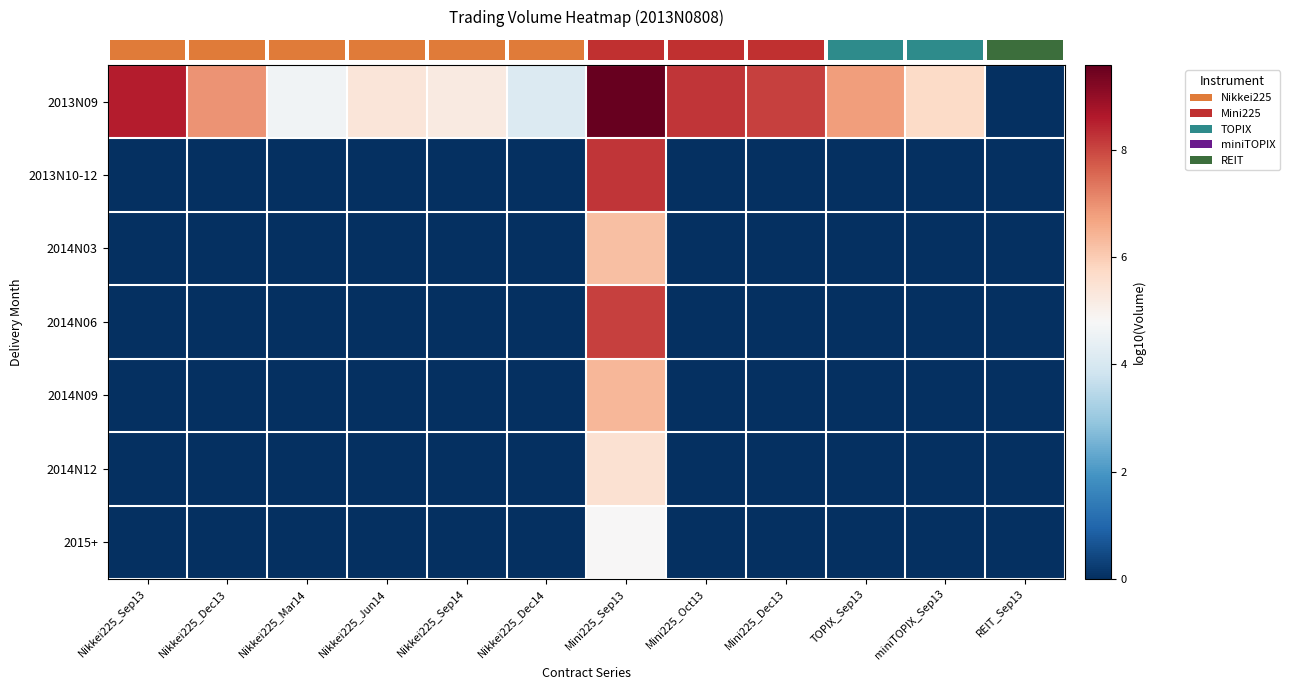

Which series has the largest range (max minus min)?

row_0